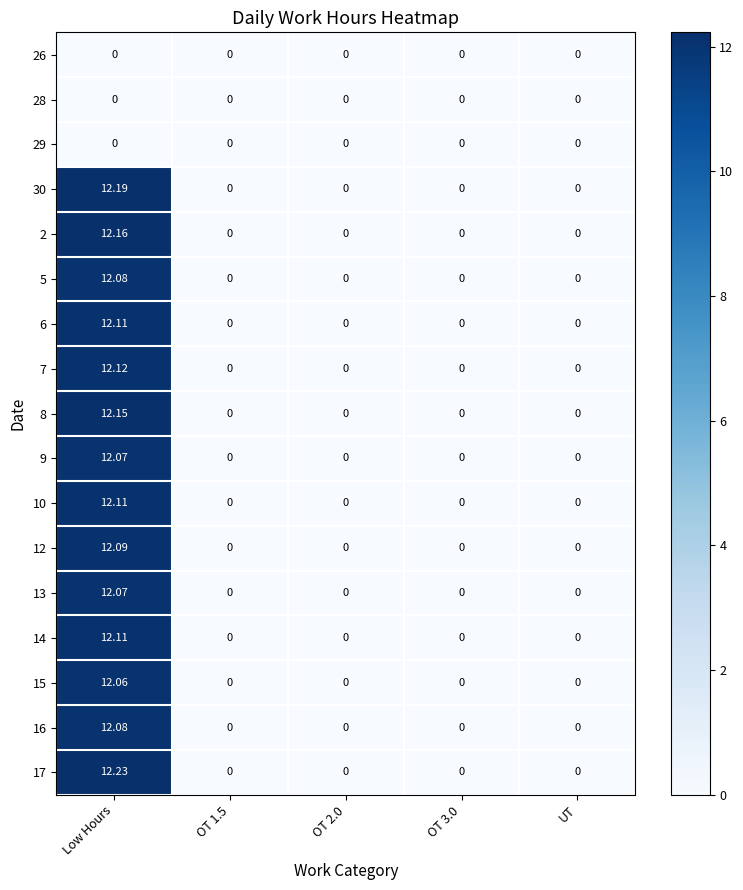

Between Low Hours and OT 2.0, which series saw the biggest shift?

17